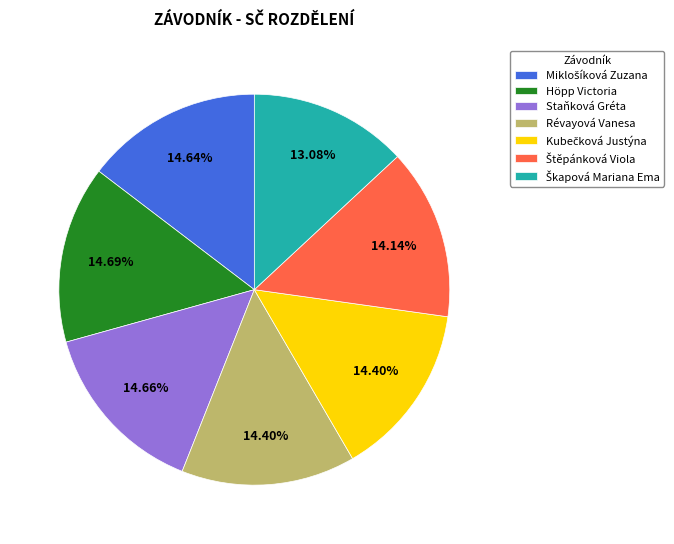

How many segments does this pie chart have?

7